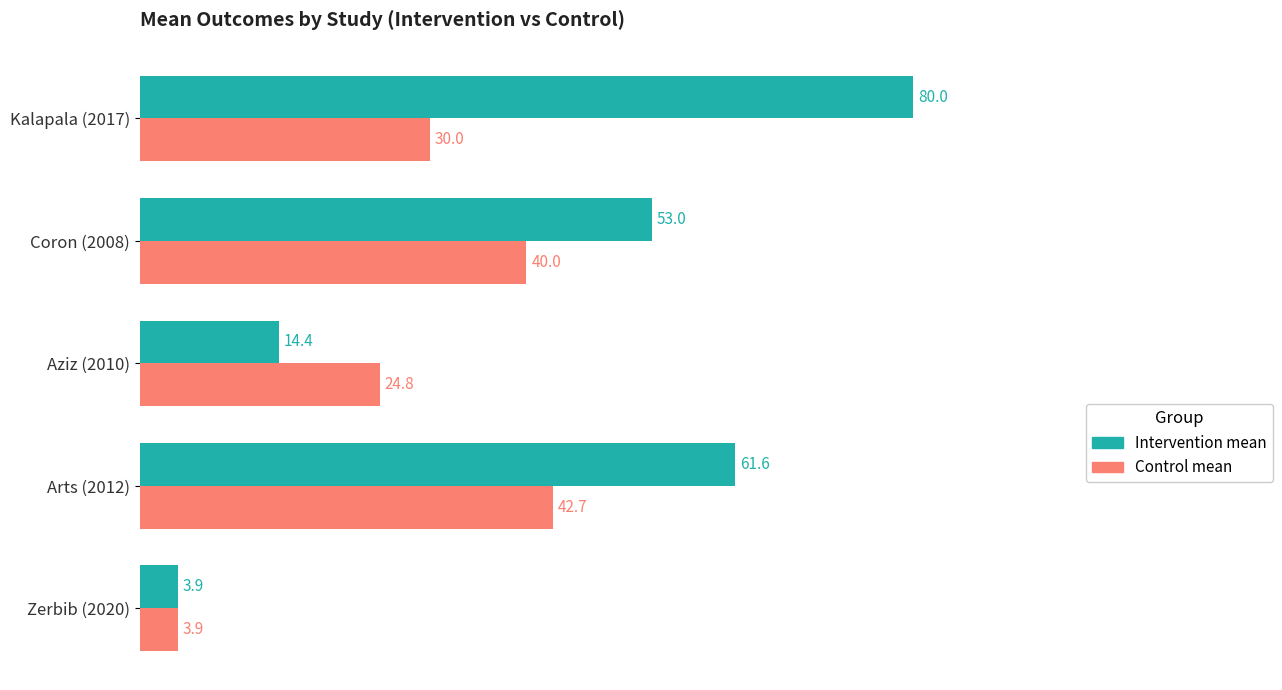

What is the difference between the maximum and minimum values in the Intervention mean series?

76.1